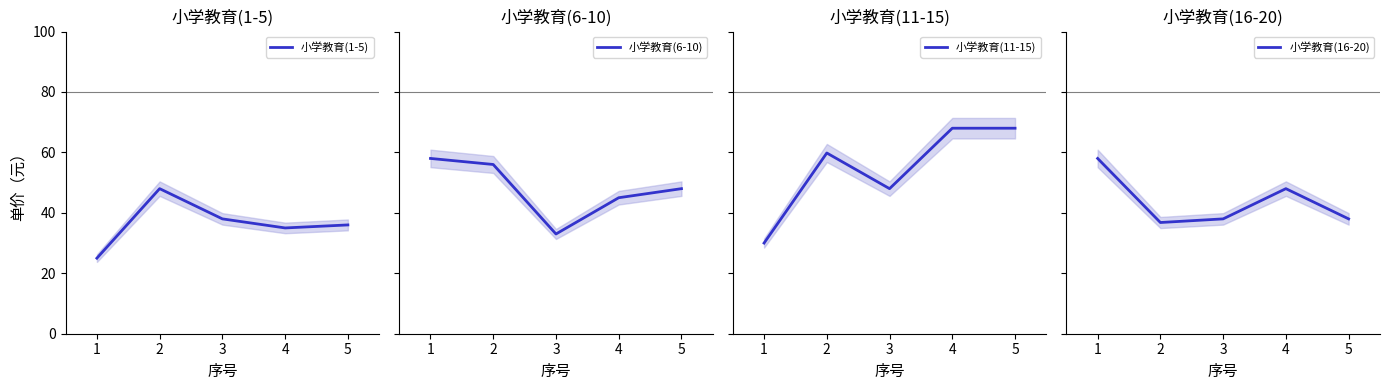

The value of 小学教育(11-15) at 5 is 112.5. True or false?

False